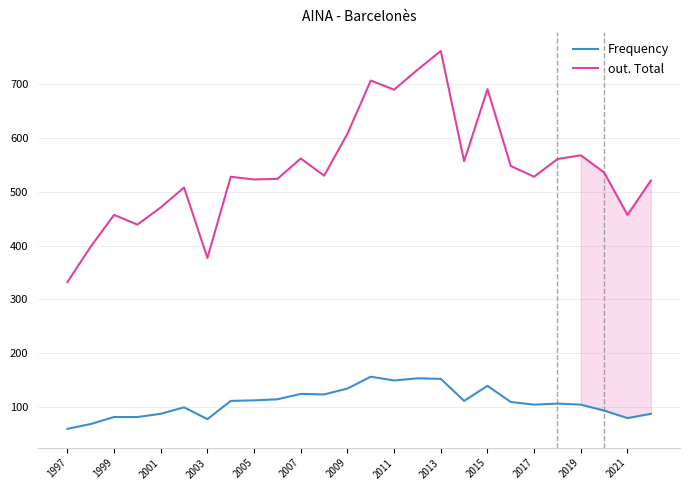

What is the maximum value shown in the chart?

762